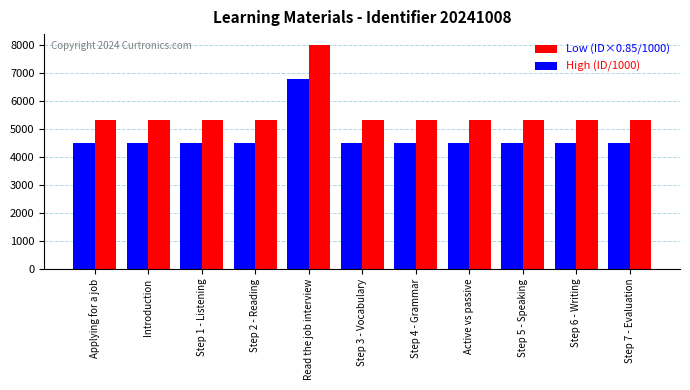

What is the difference between the highest and lowest values at Introduction?

797.3